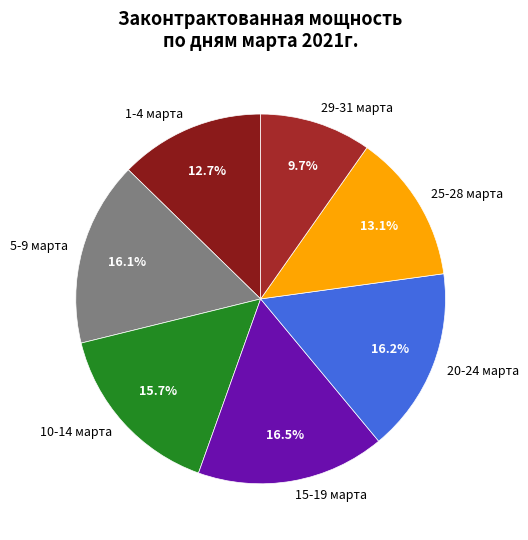

Combined, do 1-4 марта and 5-9 марта account for over 50%?

No